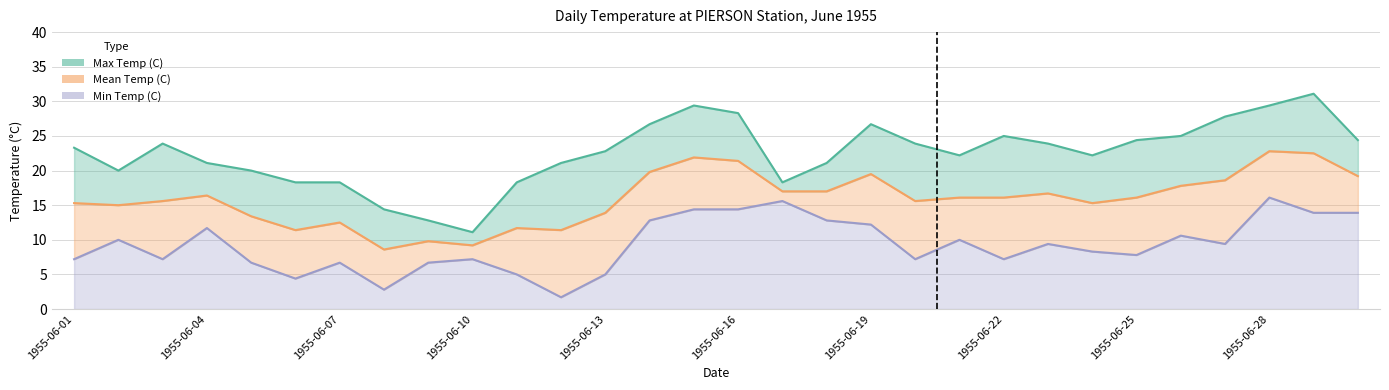

Which has a higher value, 1955-06-07 or 1955-06-18?

1955-06-18